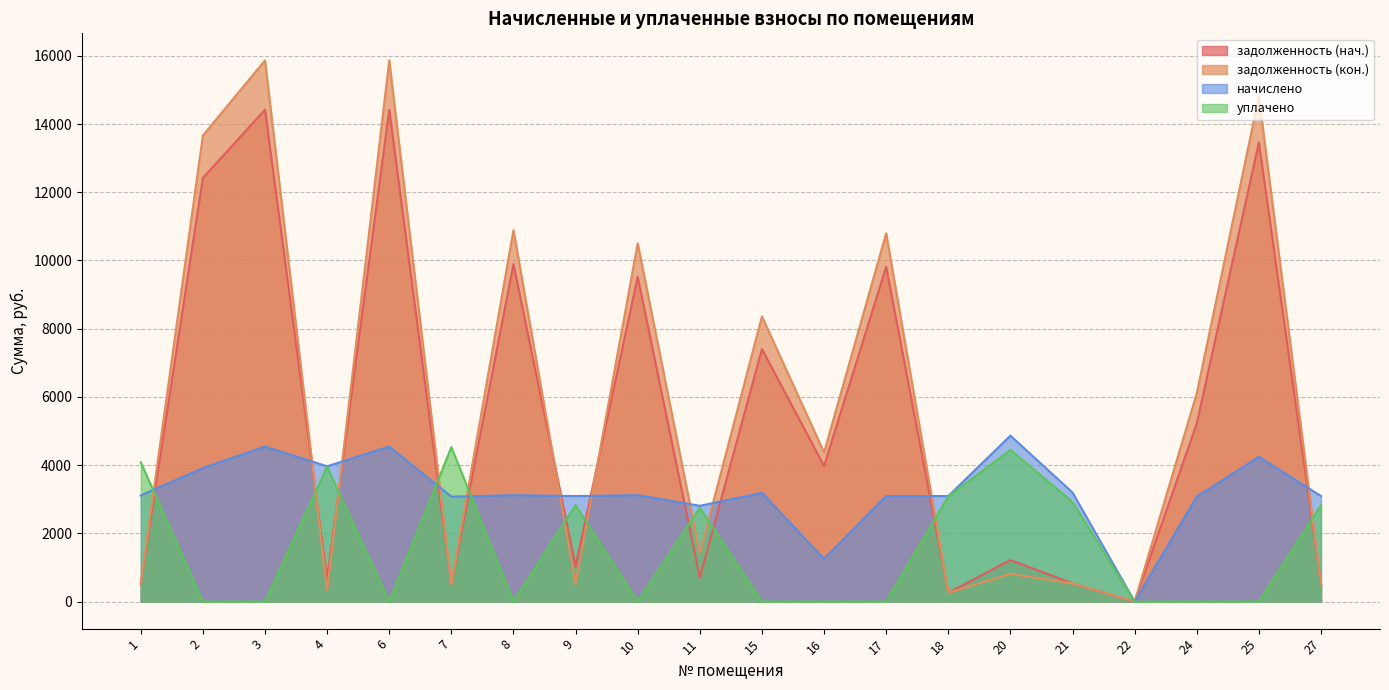

True or false: задолженность (кон.) and задолженность (нач.) cross at least once.

True